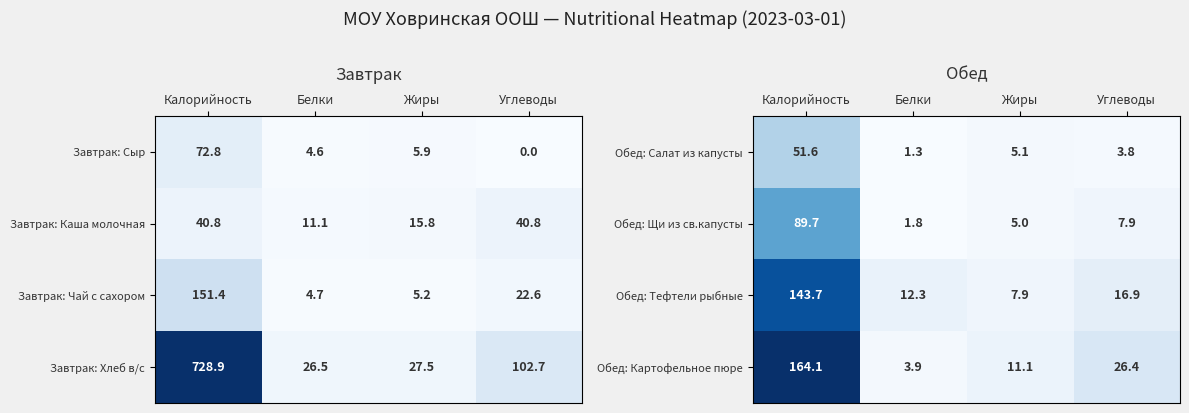

At how many categories does at least one series exceed 125?

1